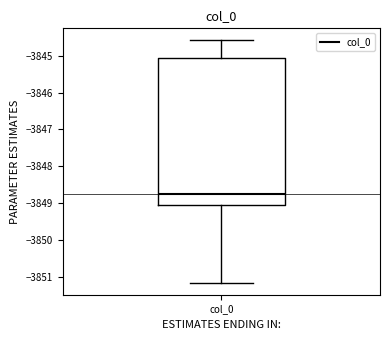

Read this box plot against the y-axis: the position of the median line, the range covered by the box, and the ends of both whiskers. The values are not printed on the chart, so give them approximately, as read against the axis.

median -3848.8, box -3849.0 to -3845.1, whiskers -3851.2 to -3844.6